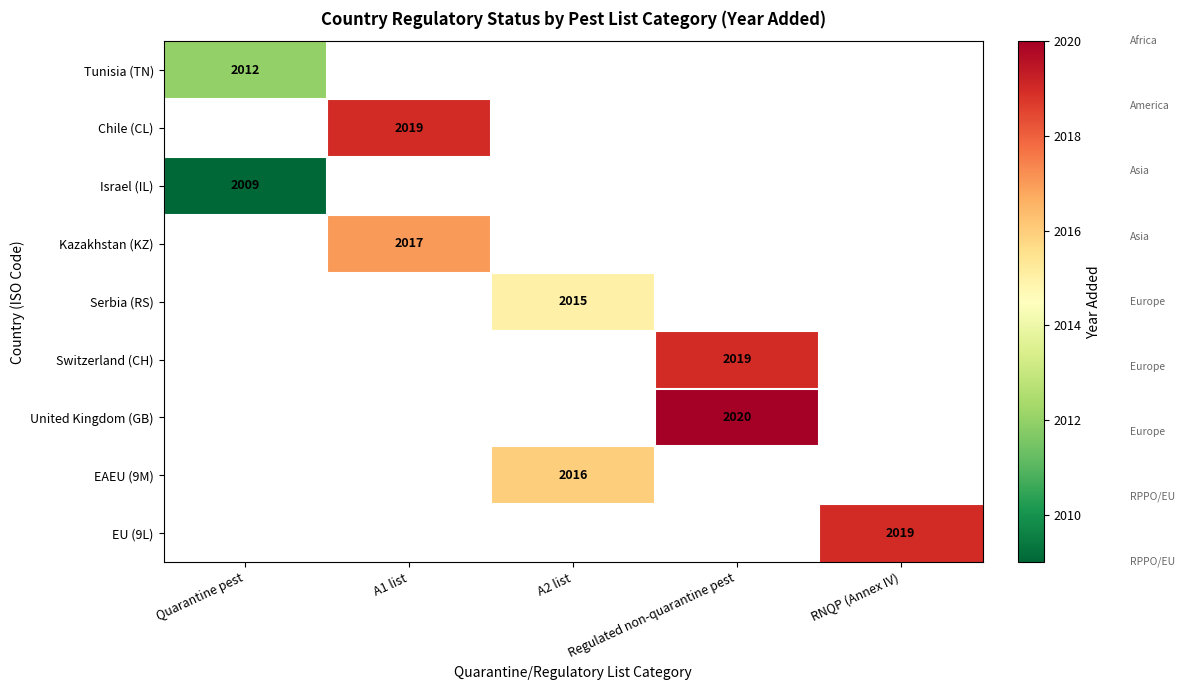

The value of EAEU (9M) at A2 list is 1319. True or false?

False